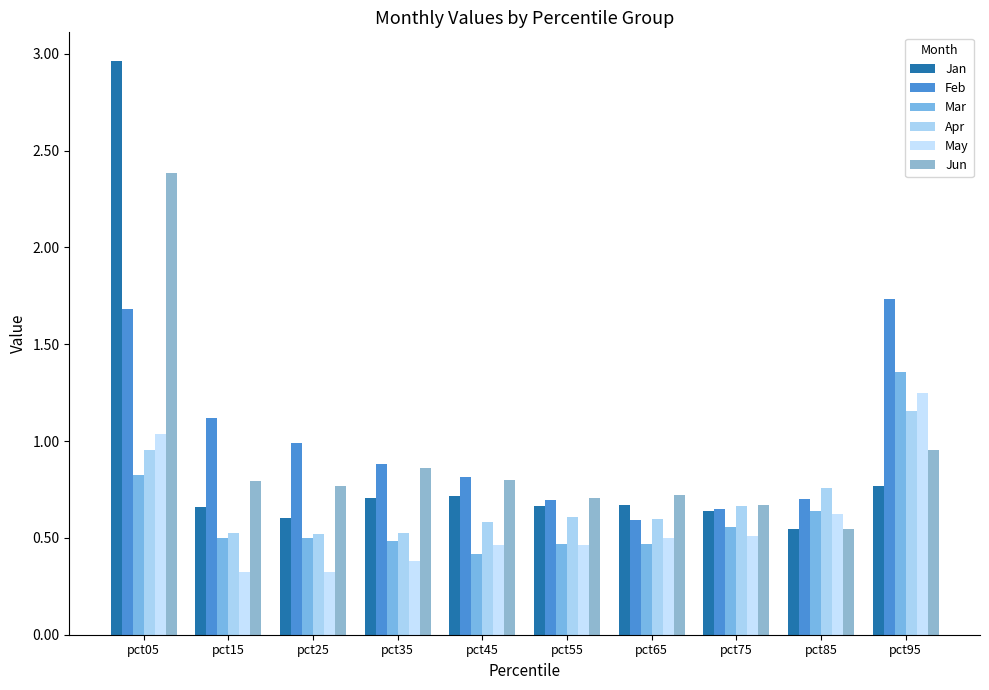

What is the average value of the Mar series?

0.6